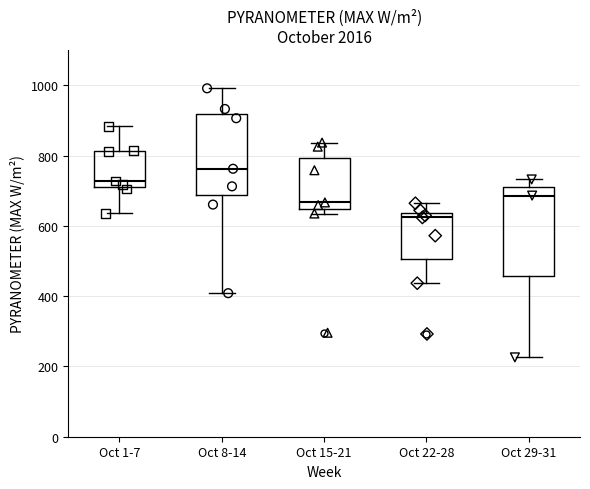

Reading left to right, transcribe this box plot: for each box, give where its median line is, the range the box spans, and where its two whiskers end, as read against the y-axis. The values are not printed on the chart, so give them approximately, as read against the axis.

Oct 1-7: median 720 (just above the box's lower edge), box 720 to 820, whiskers 640 to 880
Oct 8-14: median 760, box 680 to 920, whiskers 400 to 1000
Oct 15-21: median 660, box 640 to 800, whiskers 640 (just below the box's lower edge) to 840
Oct 22-28: median 620, box 500 to 640, whiskers 440 to 660
Oct 29-31: median 680, box 460 to 700, whiskers 220 to 740